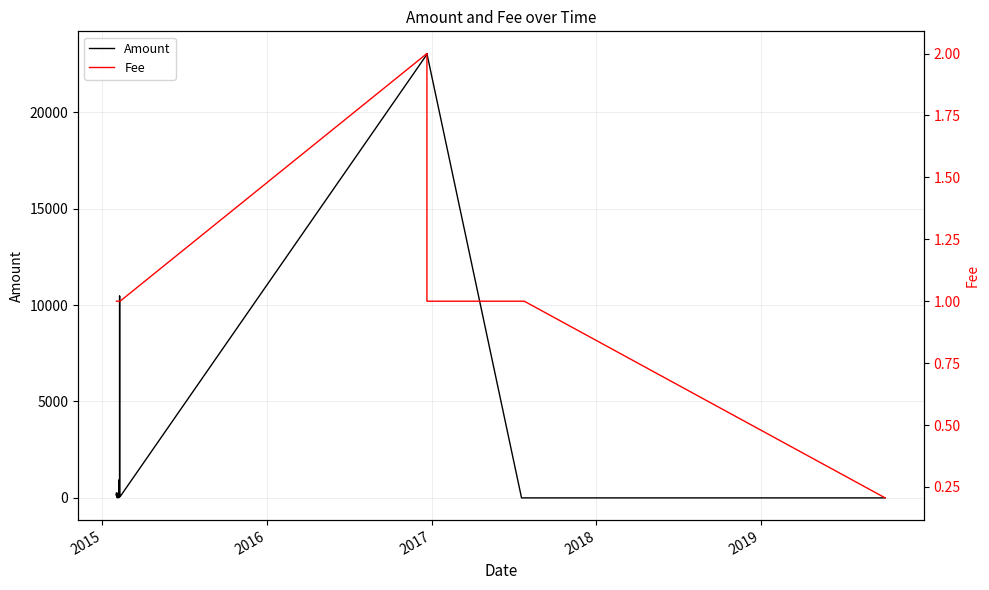

Does the chart display data point markers on the line(s)?

No